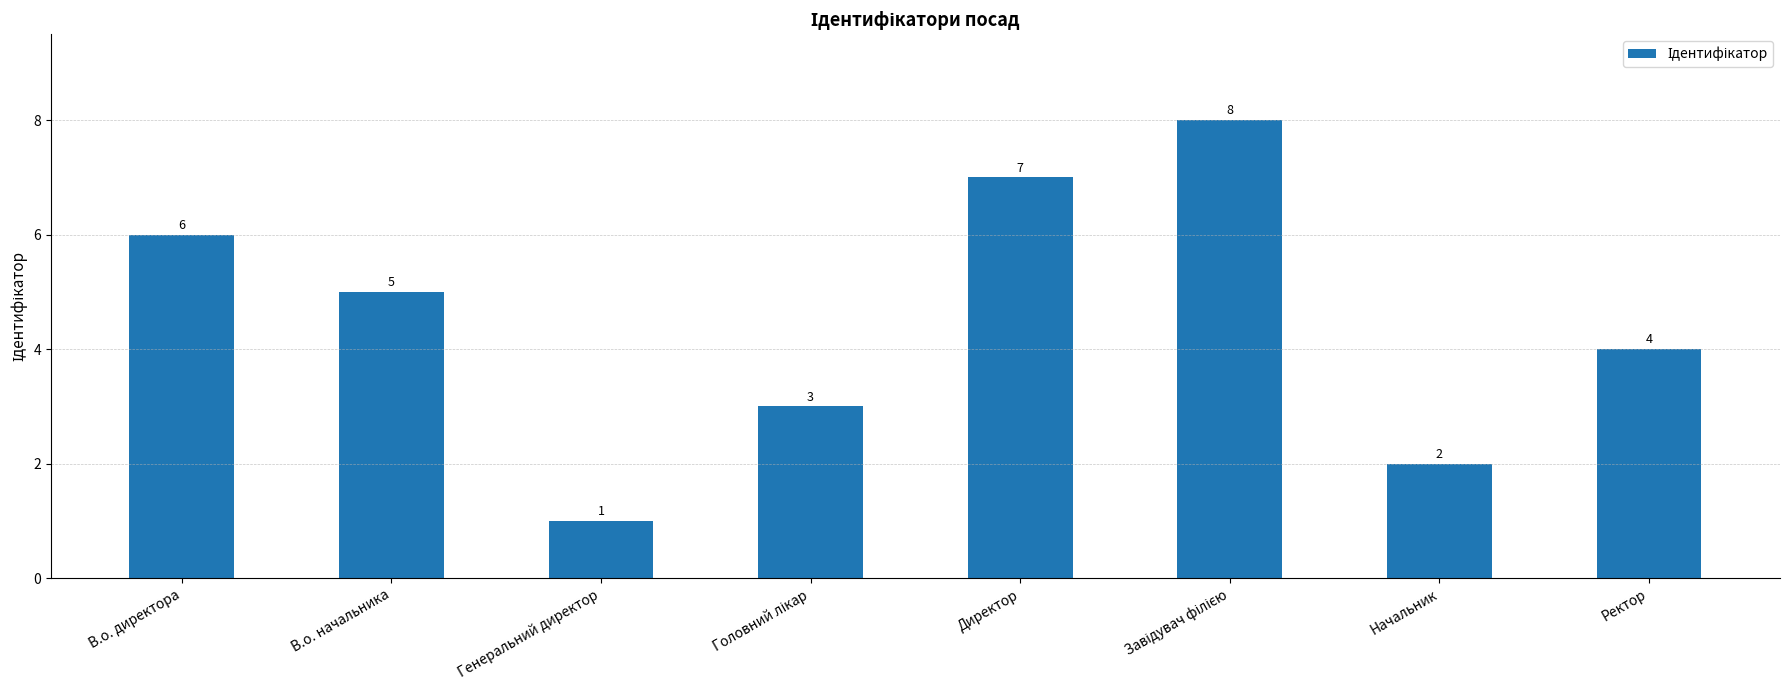

Approximately how many times larger is the value at Ректор compared to В.о. начальника?

0.8